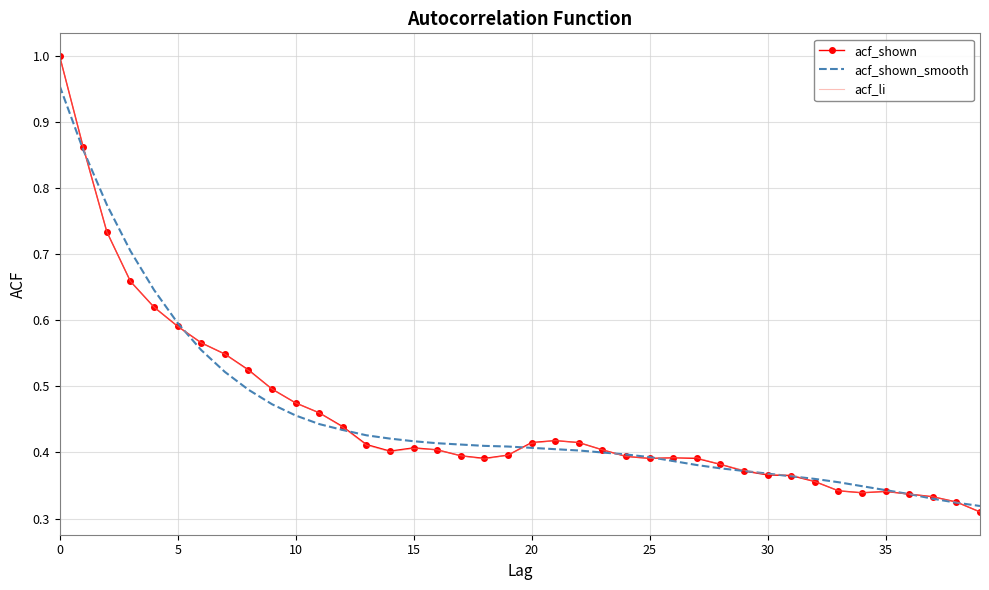

Is it true that acf_shown equals 0.4 at 15?

True